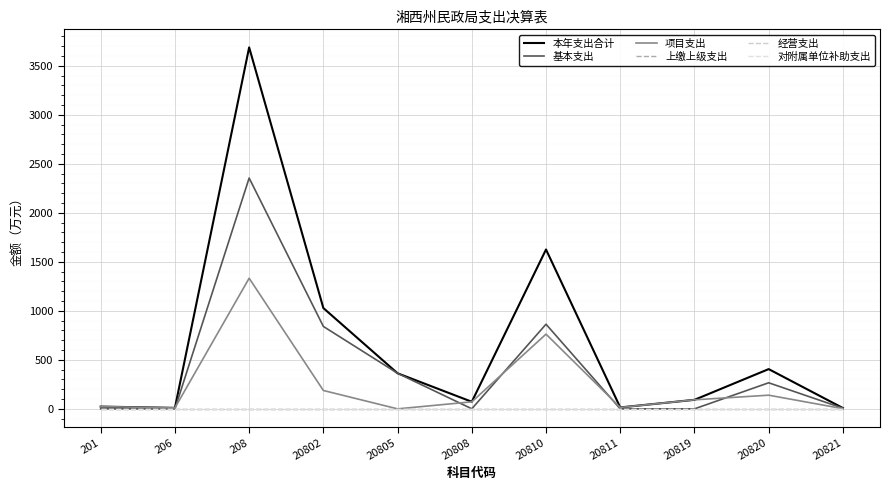

What is the total value across all series at 206?

20.0